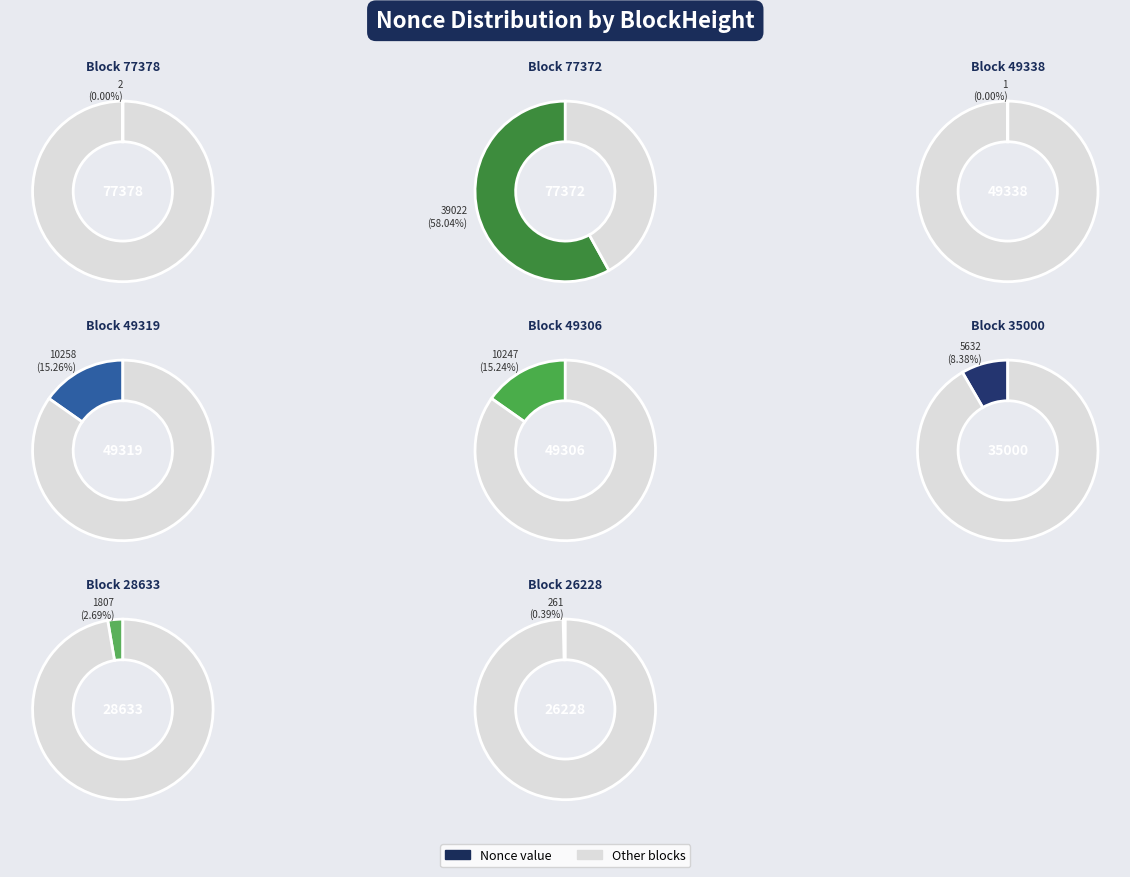

To the nearest percent, what is the combined percentage of 49319 and 28633?

18%